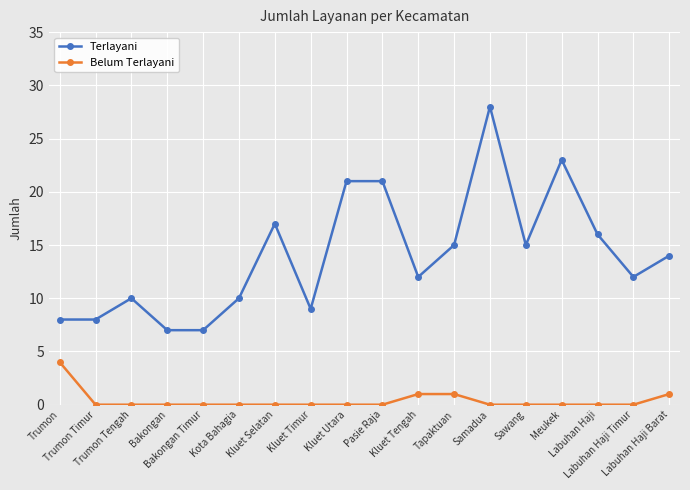

What is the value of the Belum Terlayani point at the 11th from the left?

1